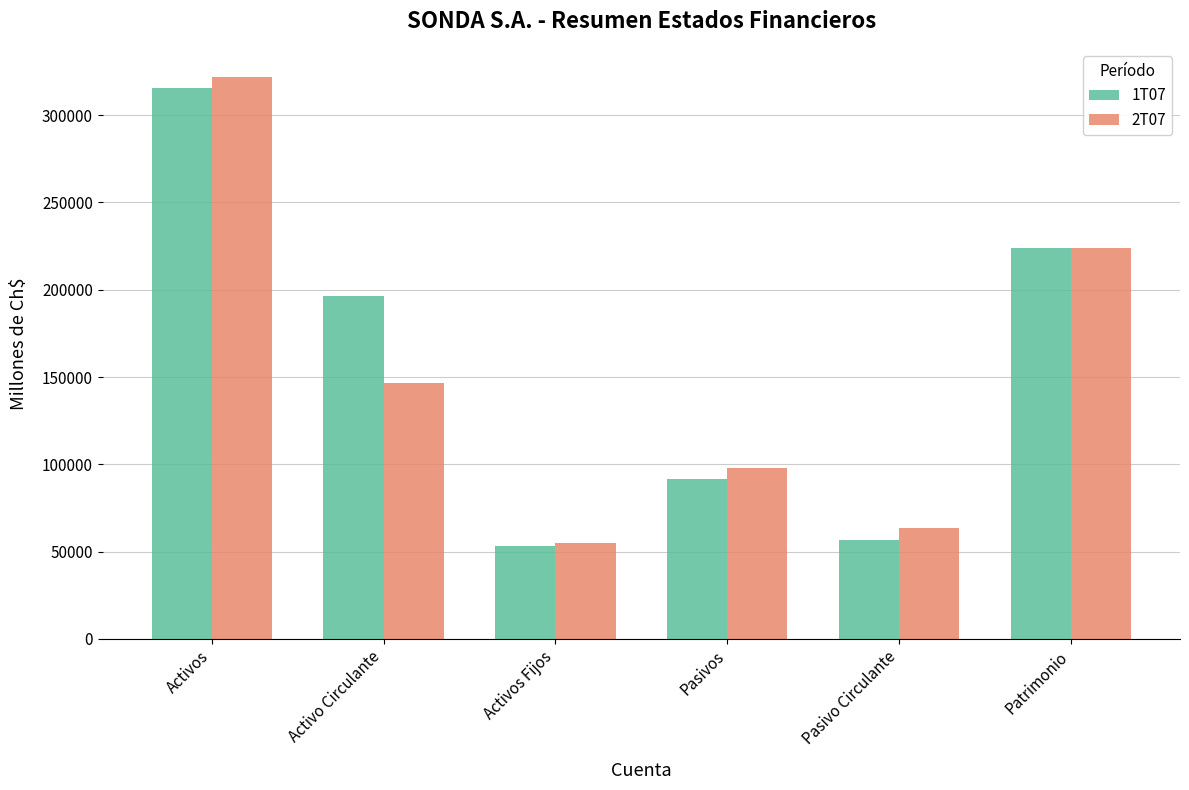

What is the minimum value for 1T07?

53368.0